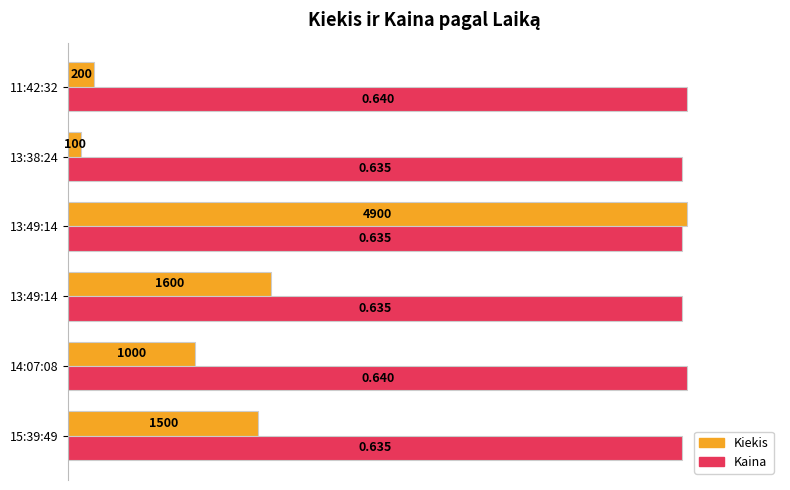

What are all the series names shown in the legend?

Kiekis, Kaina